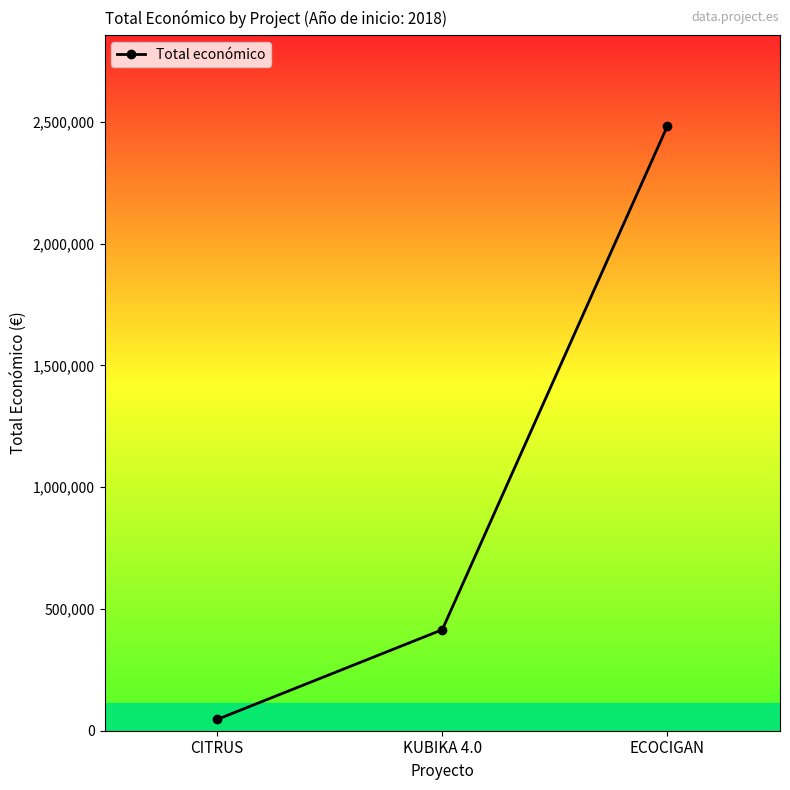

Reading right to left, extract all data points from this chart.

2483714	414788	46300